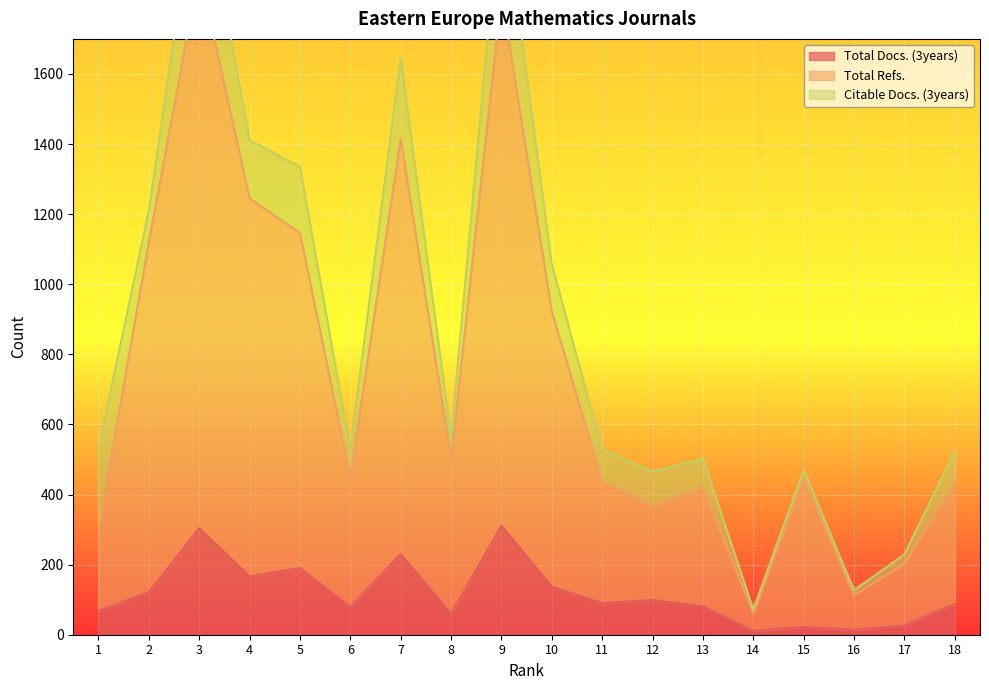

What is the value of the Total Docs. (3years) point at the 2nd from the left?

121